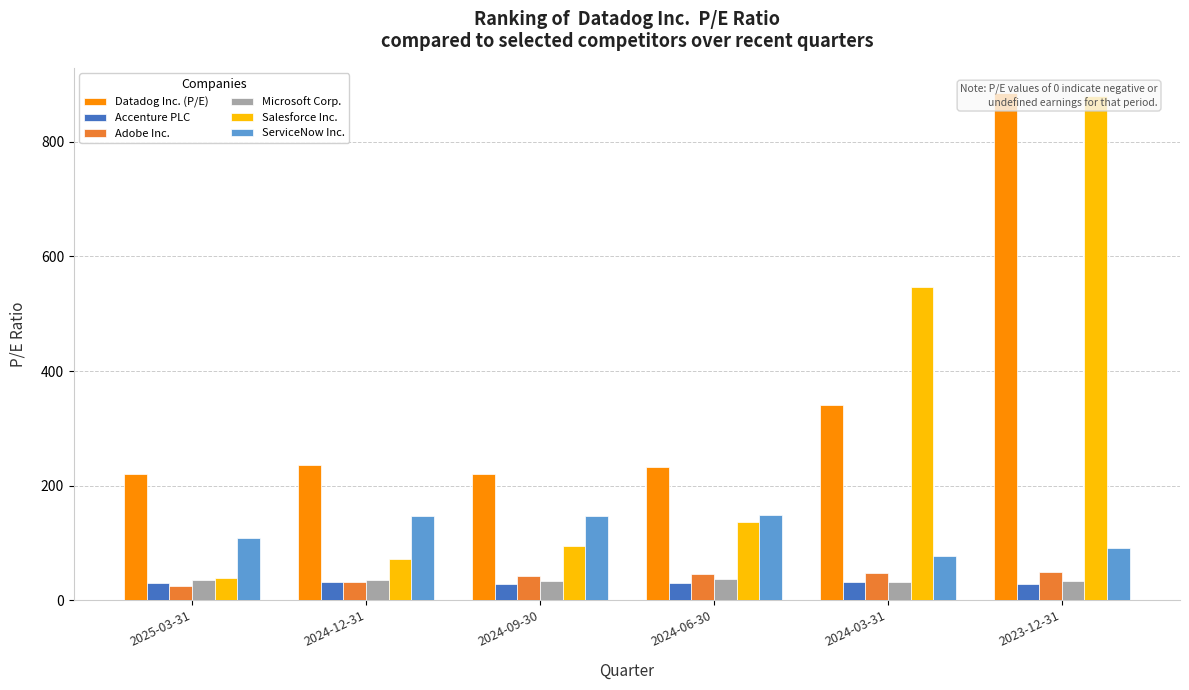

List the series in order of their peak value, highest first.

Datadog Inc. (P/E), Salesforce Inc., ServiceNow Inc., Adobe Inc., Microsoft Corp., Accenture PLC